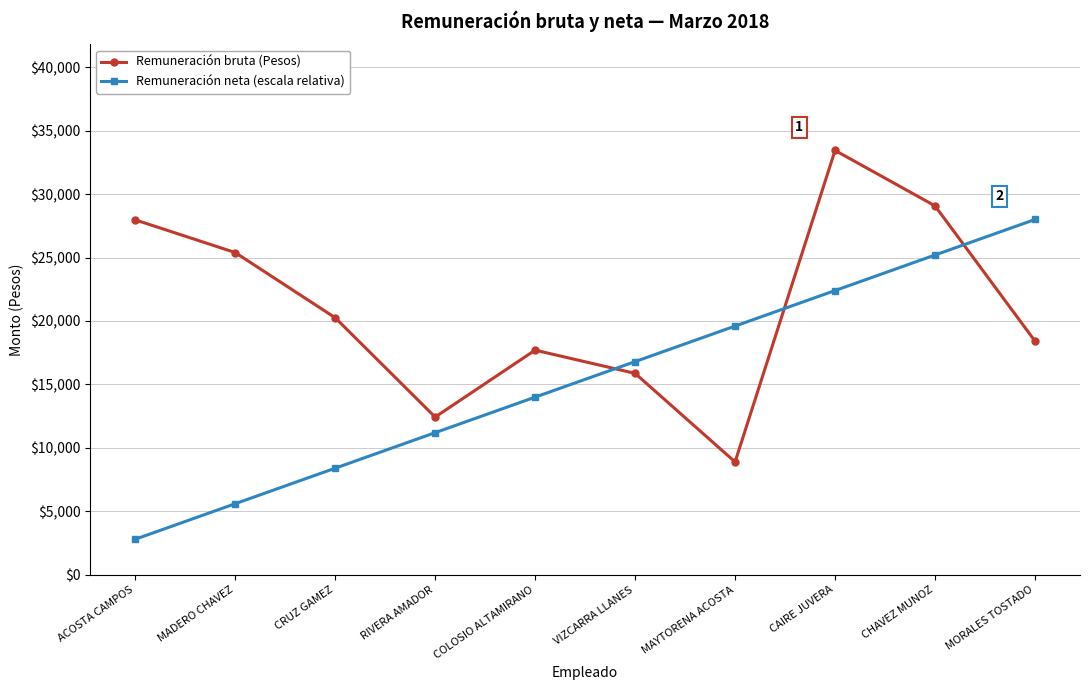

True or false: Remuneración bruta (Pesos) has a value of 12430.4 at RIVERA AMADOR.

True